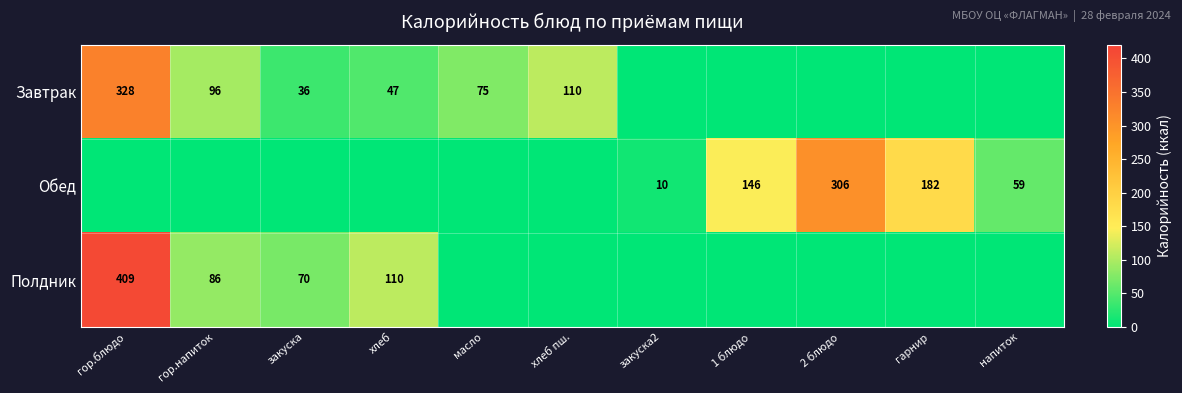

What is the sum of the Обед values at напиток and 1 блюдо?

205